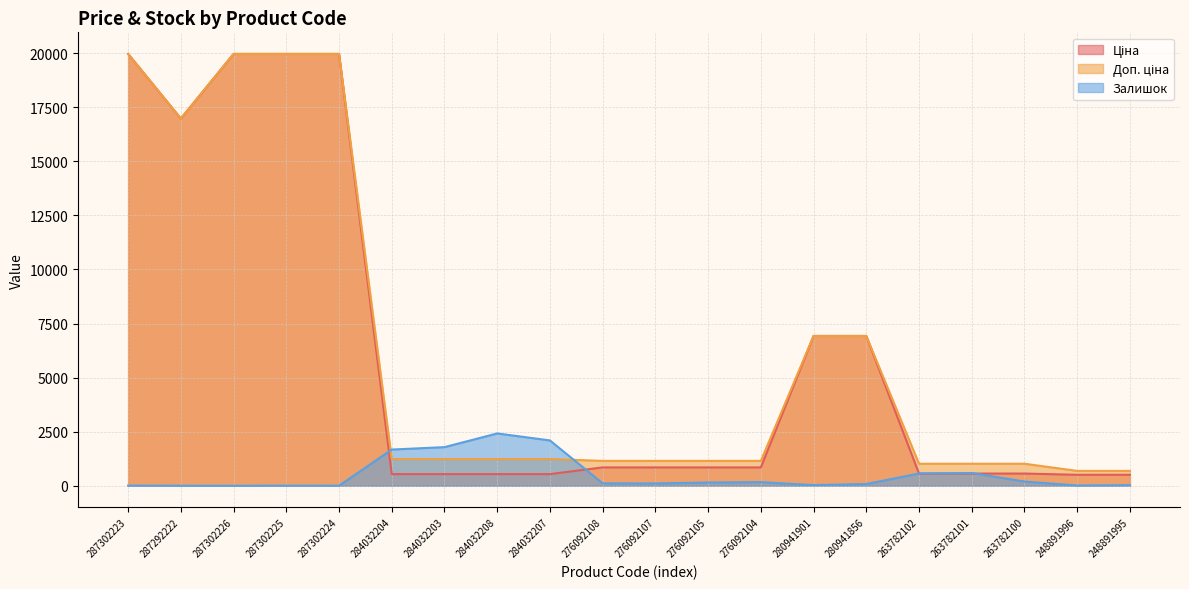

What is the label of the 16th point from the right?

287302224